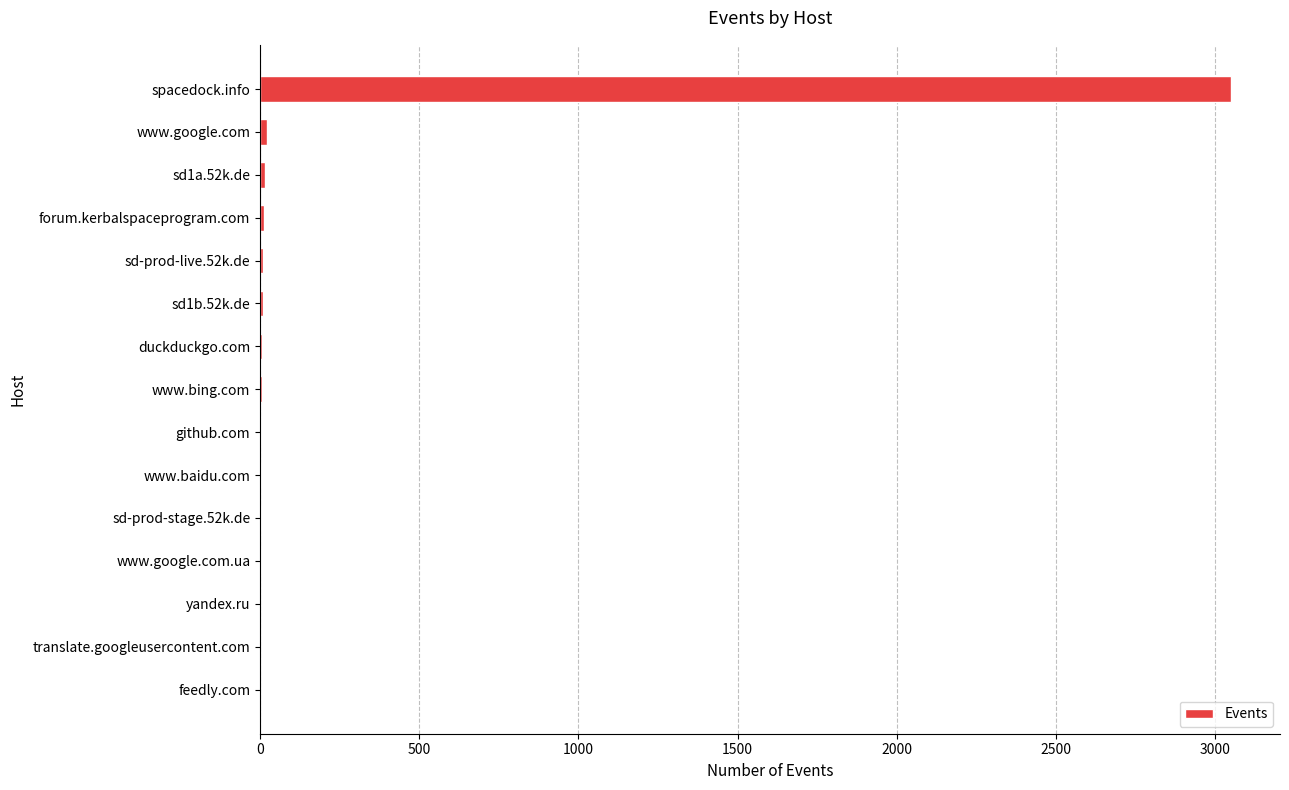

At which category does the chart reach its peak across all series?

spacedock.info